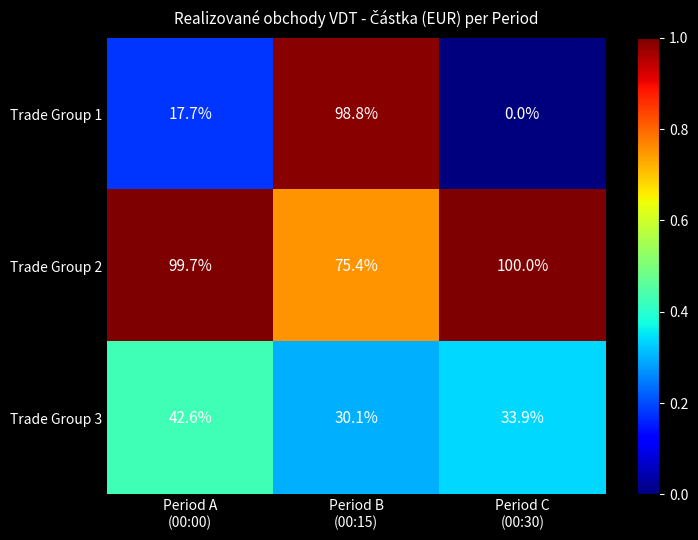

What is the average value of the Trade Group 1 series?

38.8